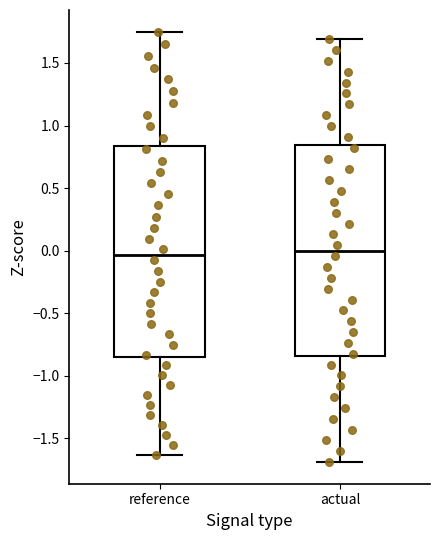

Where is the lower edge of the box for actual on the y-axis? The values are not printed on the chart, so give them approximately, as read against the axis.

-0.85